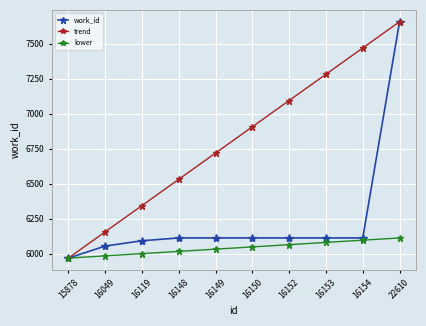

The lower series shows 5985.0 at 16049. True or false?

True